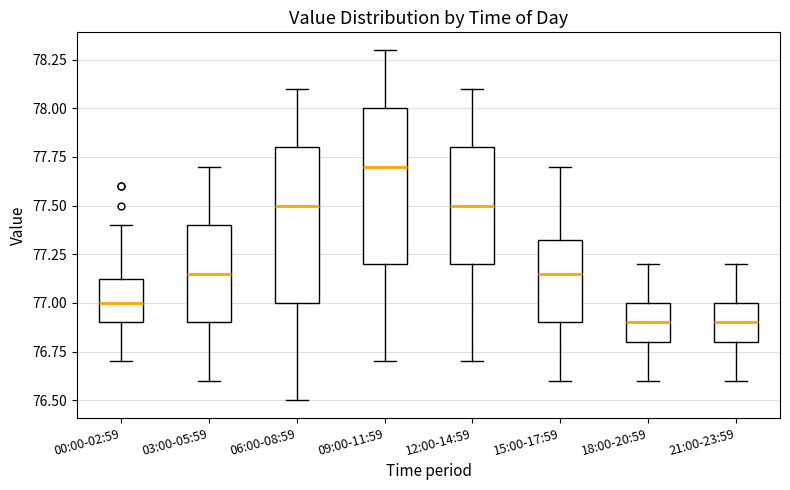

Reading left to right, transcribe this box plot: for each box, give where its median line is, the range the box spans, and where its two whiskers end, as read against the y-axis. The values are not printed on the chart, so give them approximately, as read against the axis.

00:00-02:59: median 77.00, box 76.90 to 77.15, whiskers 76.70 to 77.40
03:00-05:59: median 77.15, box 76.90 to 77.40, whiskers 76.60 to 77.70
06:00-08:59: median 77.50, box 77.00 to 77.80, whiskers 76.50 to 78.10
09:00-11:59: median 77.70, box 77.20 to 78.00, whiskers 76.70 to 78.30
12:00-14:59: median 77.50, box 77.20 to 77.80, whiskers 76.70 to 78.10
15:00-17:59: median 77.15, box 76.90 to 77.35, whiskers 76.60 to 77.70
18:00-20:59: median 76.90, box 76.80 to 77.00, whiskers 76.60 to 77.20
21:00-23:59: median 76.90, box 76.80 to 77.00, whiskers 76.60 to 77.20